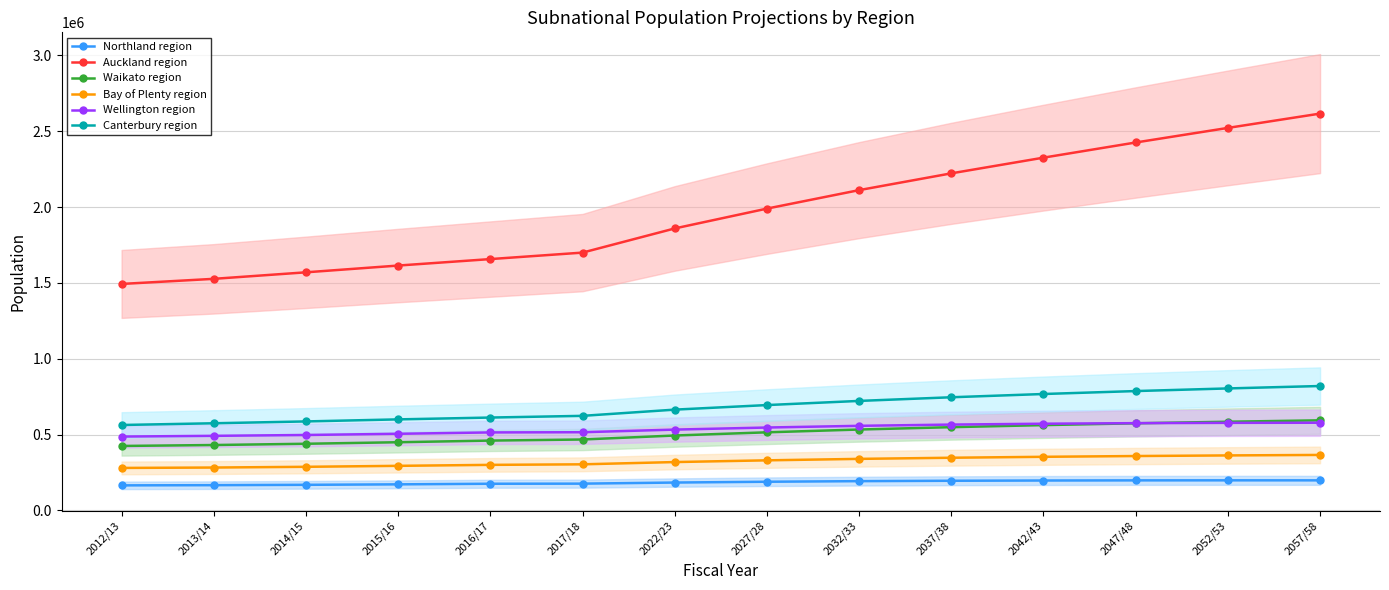

Where does the Bay of Plenty region series first go above 329800?

2032/33